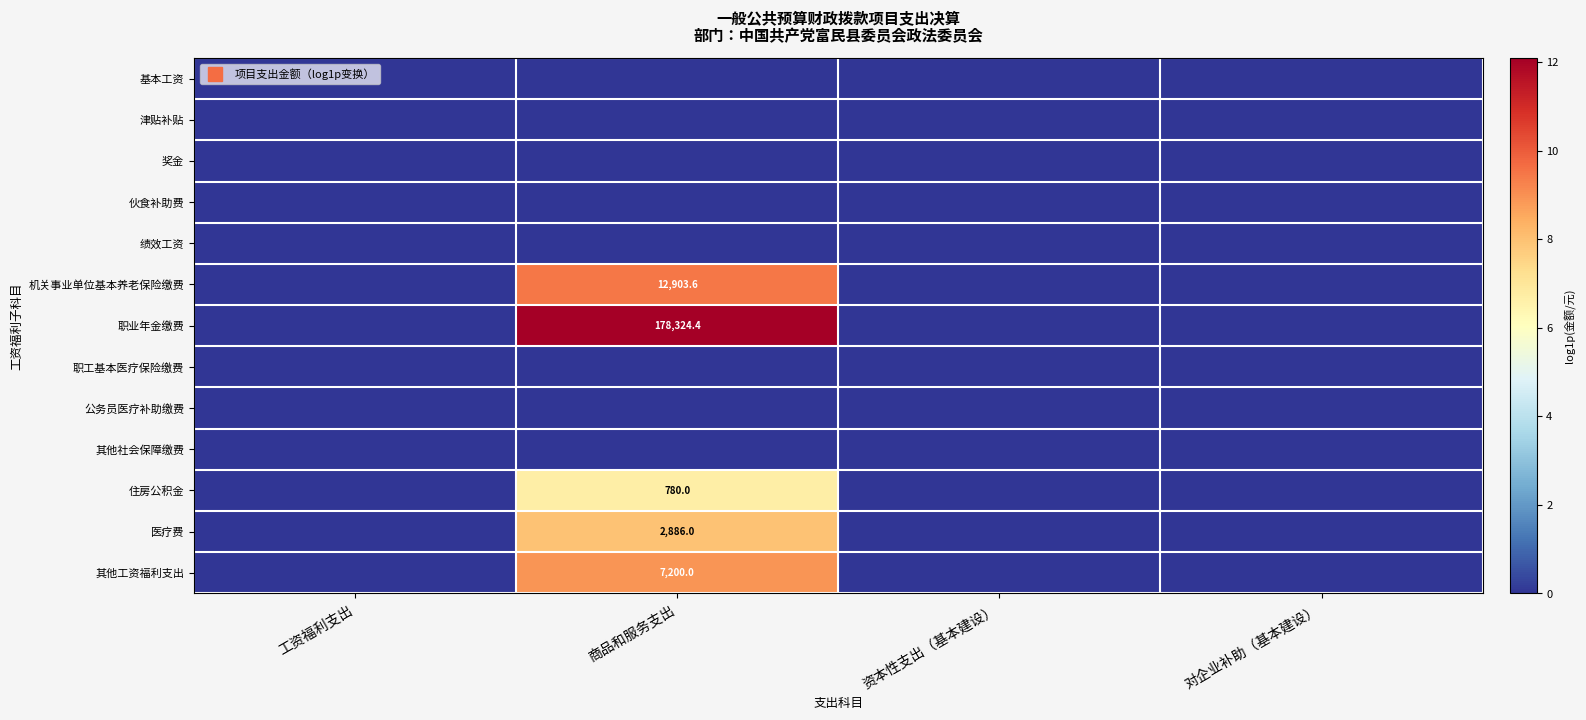

The 公务员医疗补助缴费 series shows 0.0 at 工资福利支出. True or false?

True